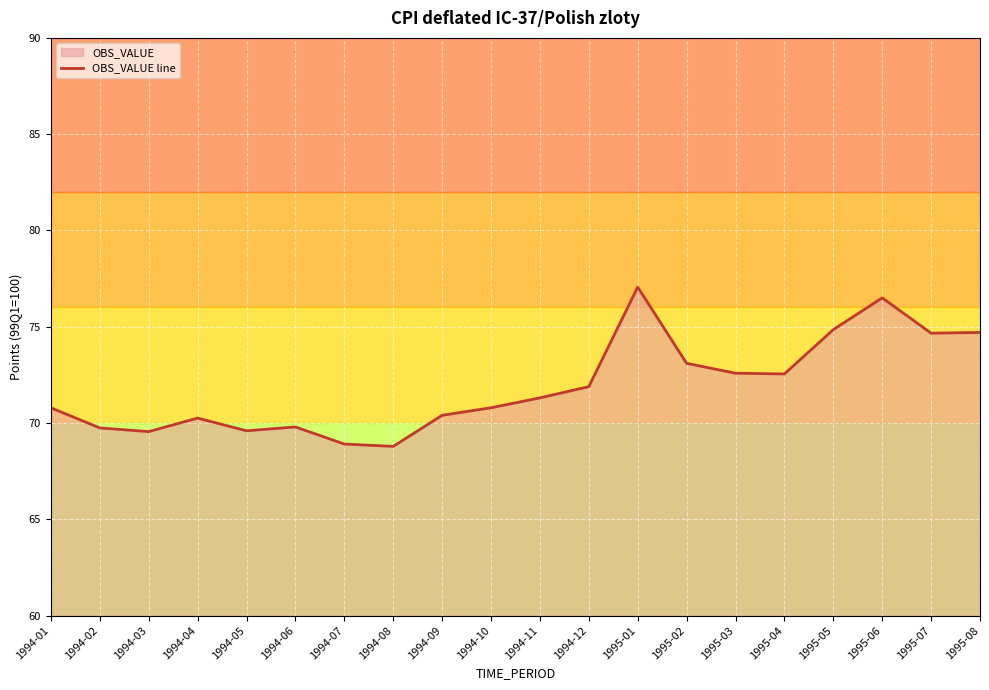

List the labels in order of value, largest first.

1995-01, 1995-06, 1995-05, 1995-08, 1995-07, 1995-02, 1995-03, 1995-04, 1994-12, 1994-11, 1994-10, 1994-01, 1994-09, 1994-04, 1994-06, 1994-02, 1994-05, 1994-03, 1994-07, 1994-08